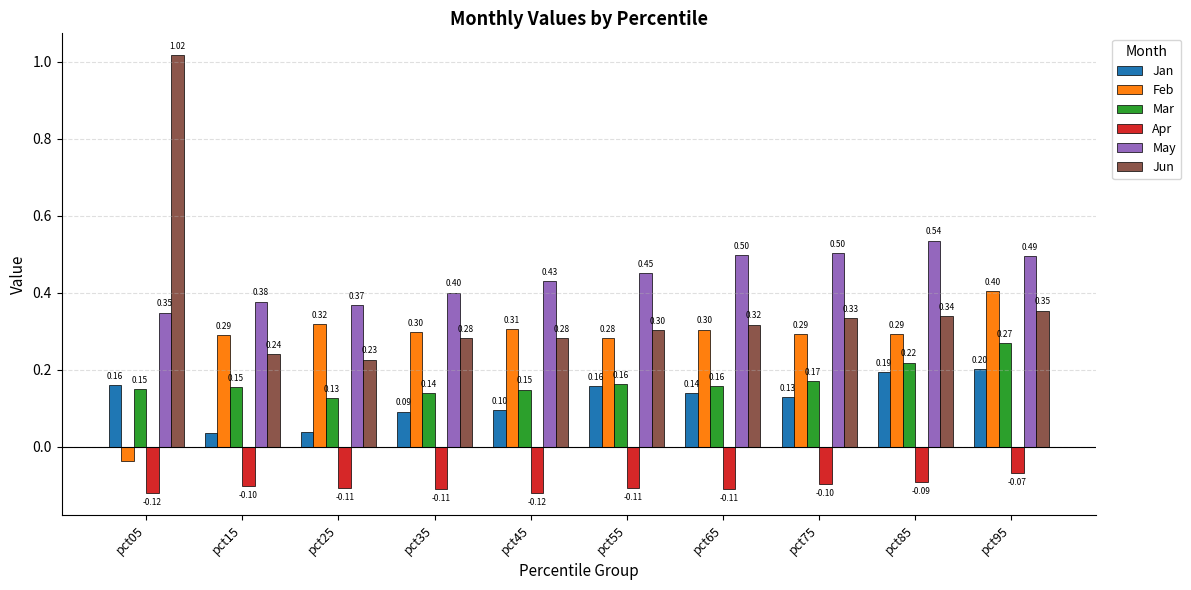

Is it true that May equals 0.5 at pct65?

True